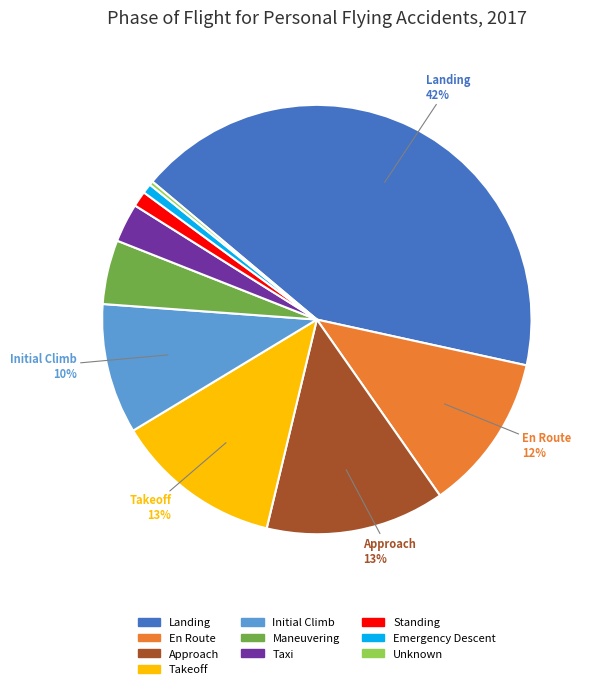

Does any single category account for the majority?

No